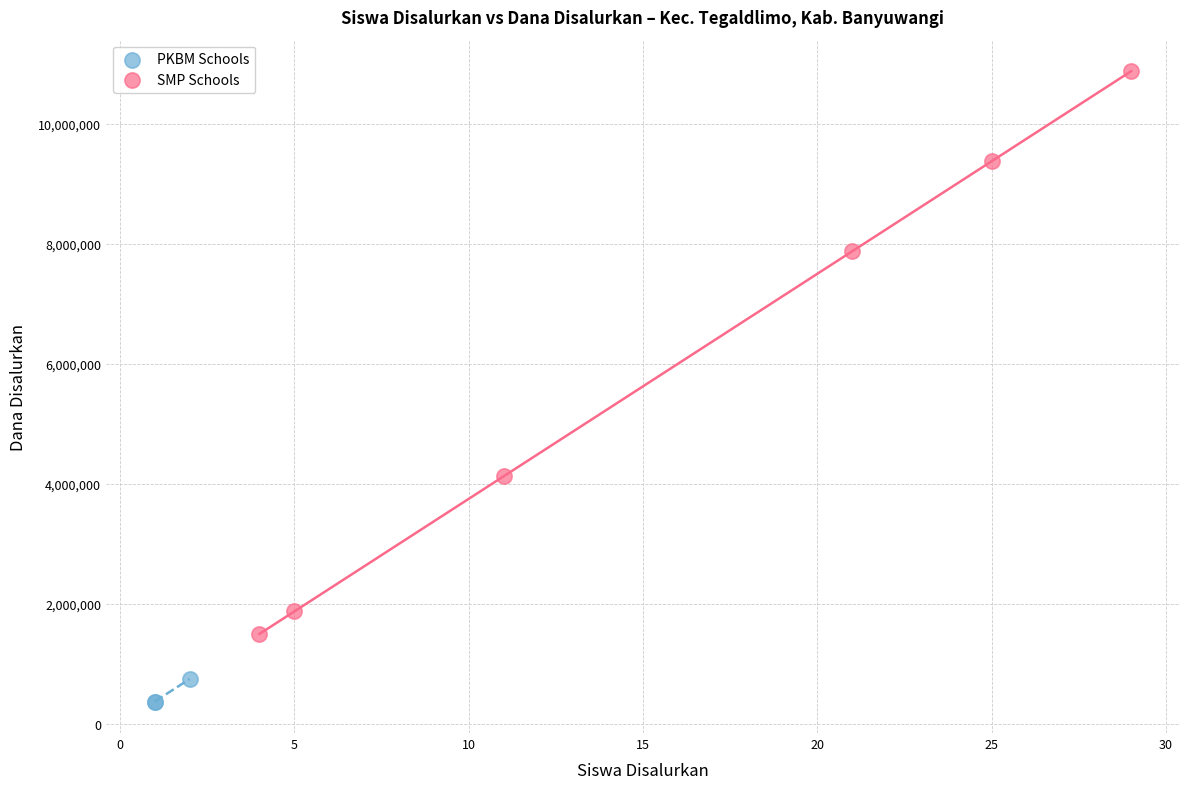

What are all the series names shown in the legend?

PKBM Schools, SMP Schools